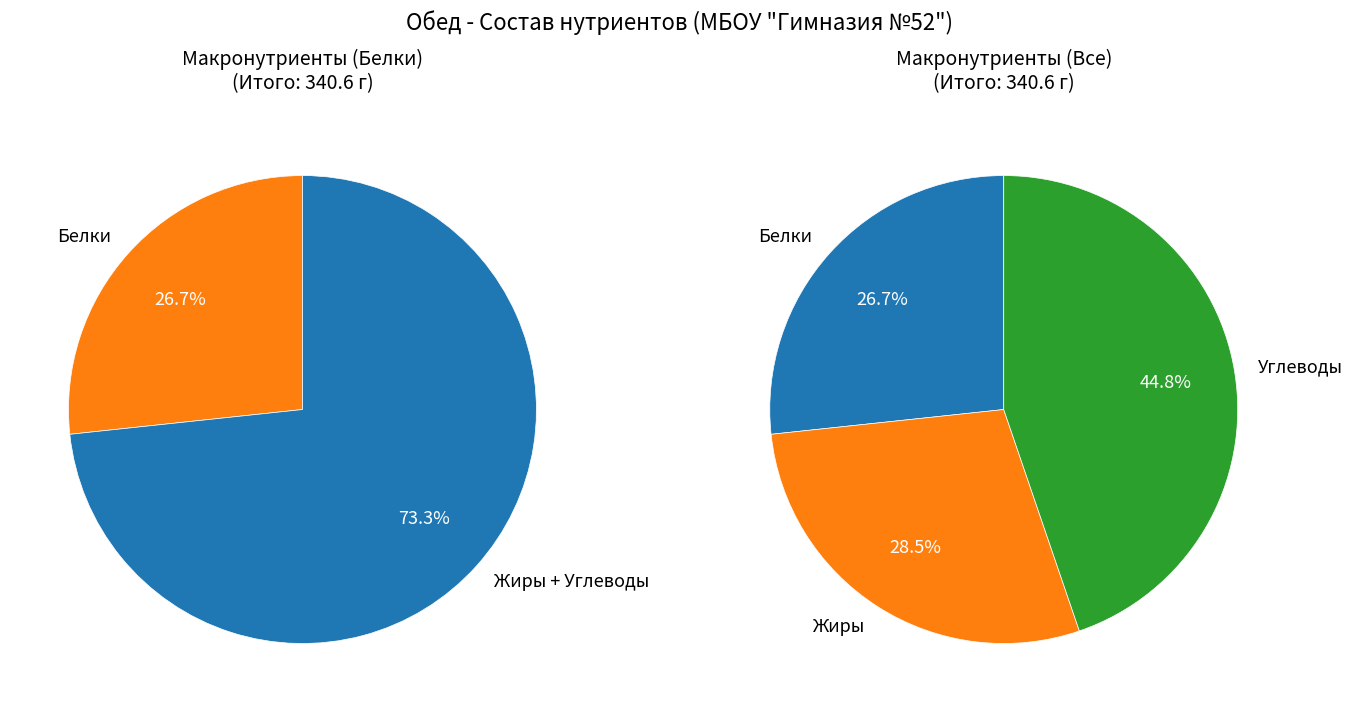

To the nearest percent, what is the difference between the Жиры and Белки slice percentages?

2%